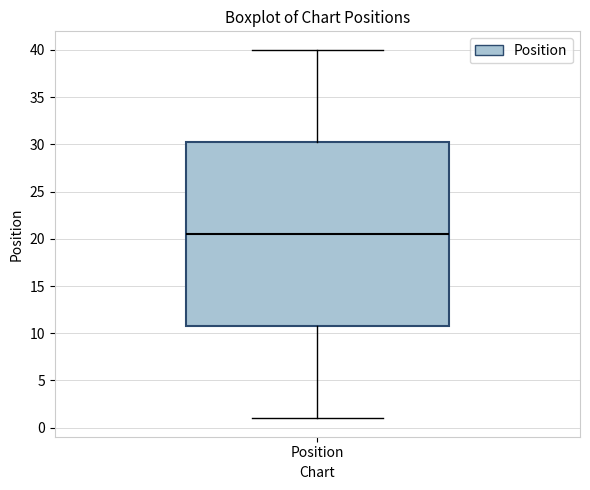

Where is the upper edge of the box for Position on the y-axis? The values are not printed on the chart, so give them approximately, as read against the axis.

30.5